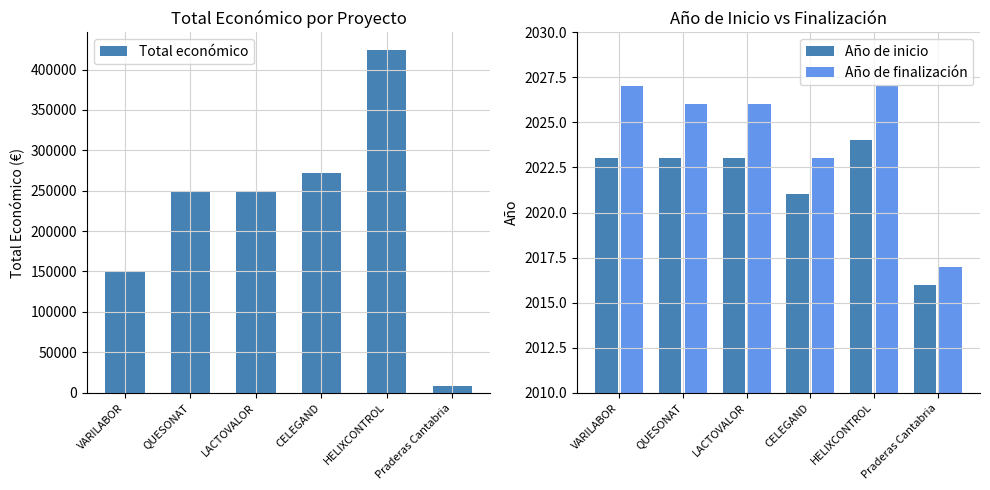

What is the difference between the second highest and minimum values in the Año de finalización series?

10